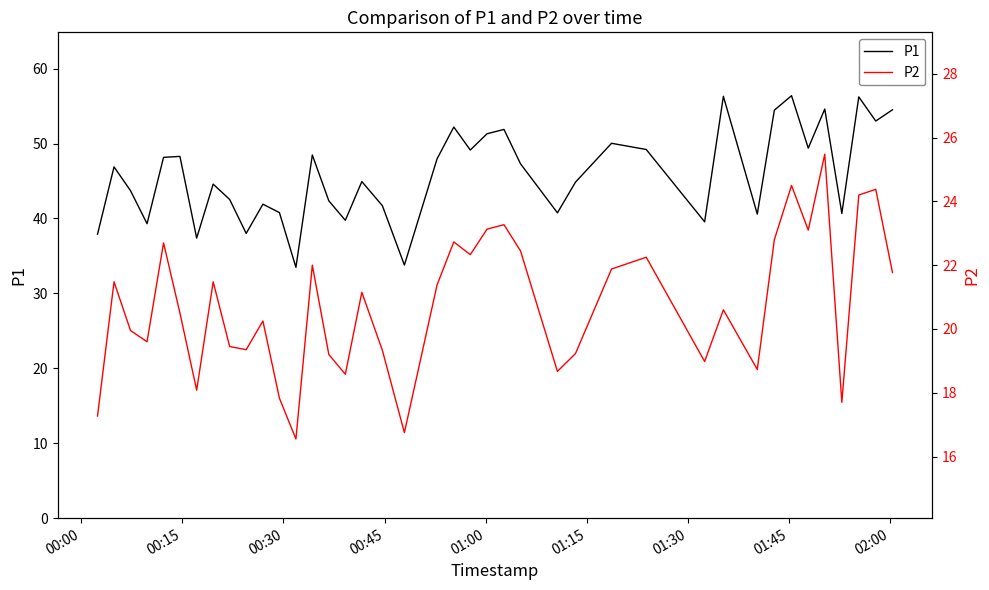

What is the lowest value of the P1 series?

33.5